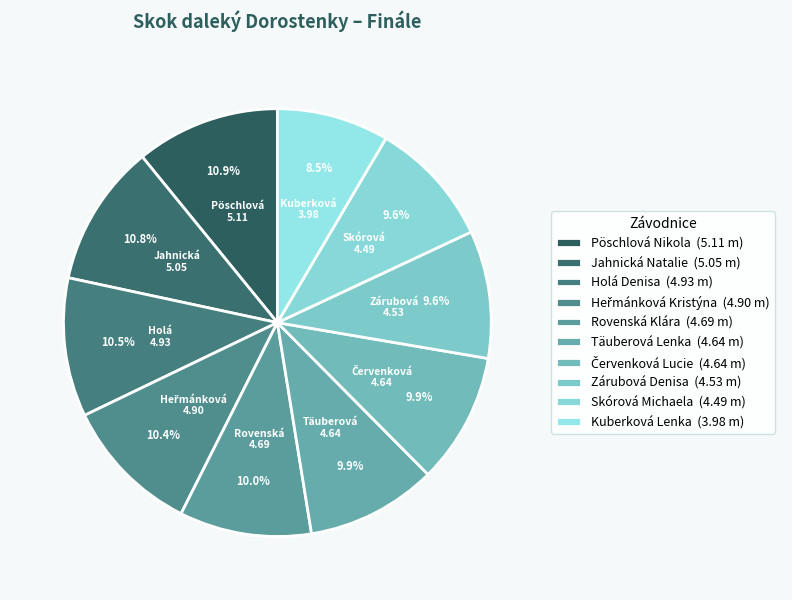

Does any single category account for the majority?

No